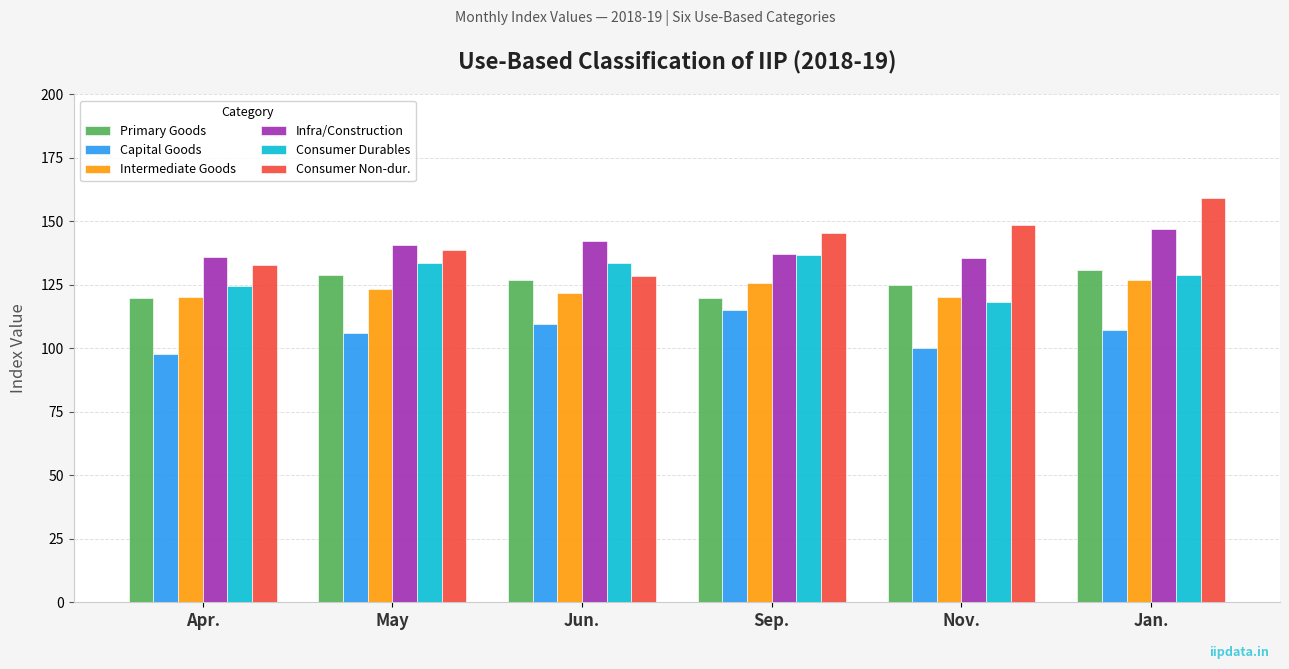

What is the difference between the maximum and minimum values in the Capital Goods series?

17.4